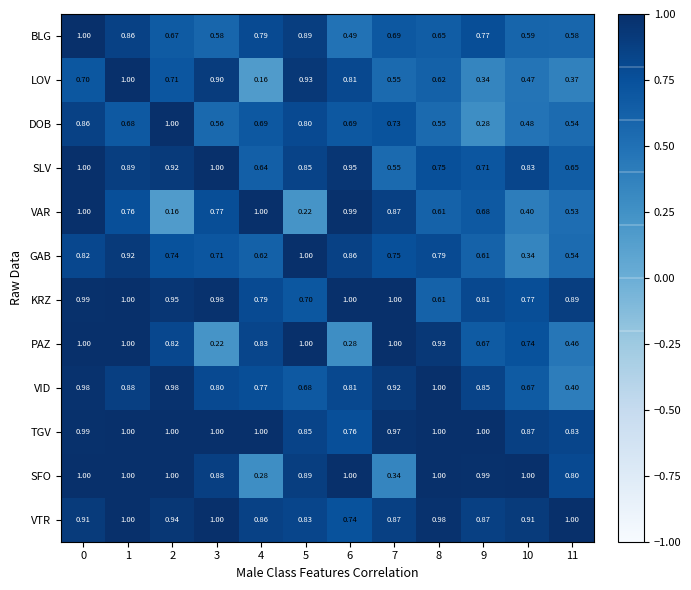

Is the value of VID at 10 greater than the value of DOB at 4?

No